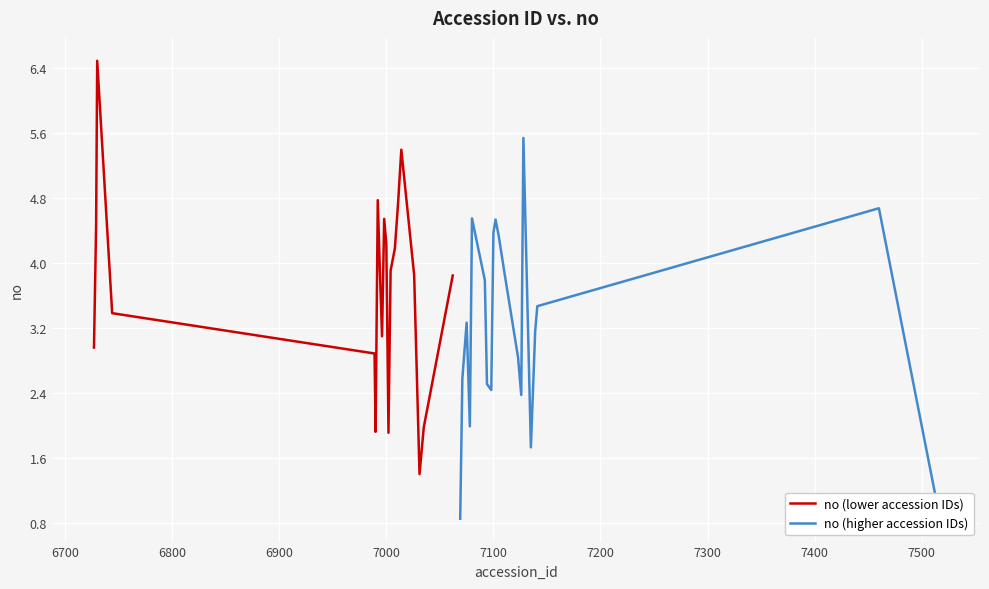

What is the maximum value for no (lower accession IDs)?

6.5